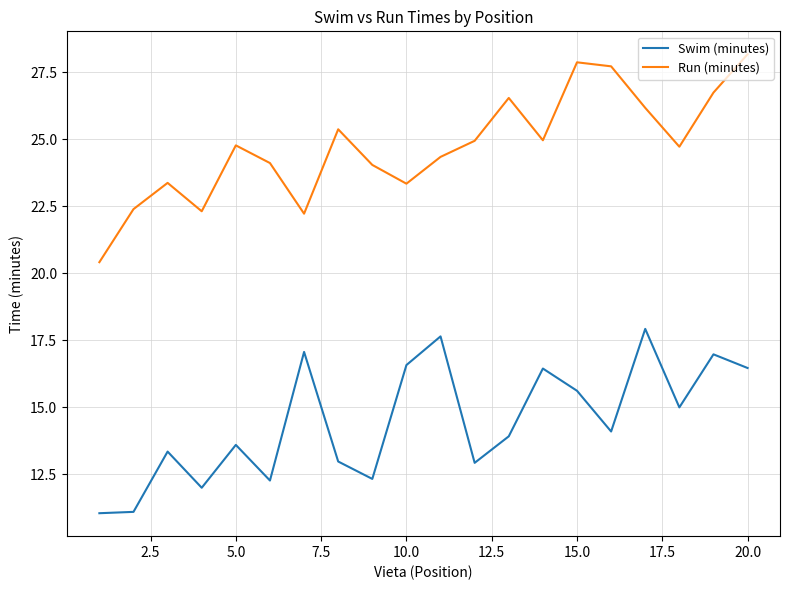

True or false: Swim (minutes) and Run (minutes) intersect in this chart.

False